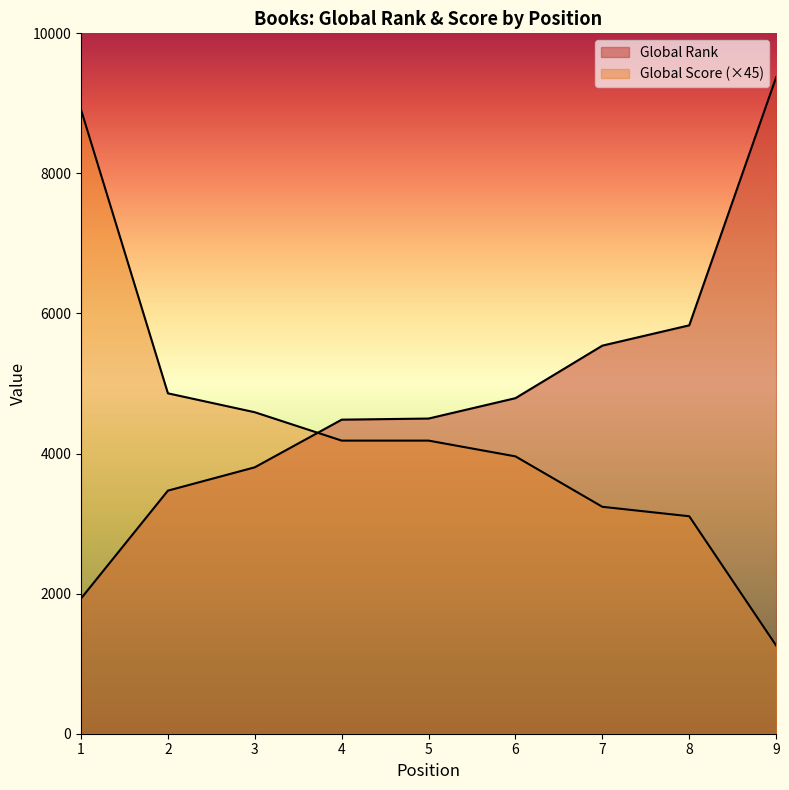

Reading right to left, extract all data points from this chart.

Global Rank: 9=9372	8=5831	7=5541	6=4791	5=4500	4=4484	3=3804	2=3471	1=1931
Global Score: 9=1260	8=3105	7=3240	6=3960	5=4185	4=4185	3=4590	2=4860	1=8910